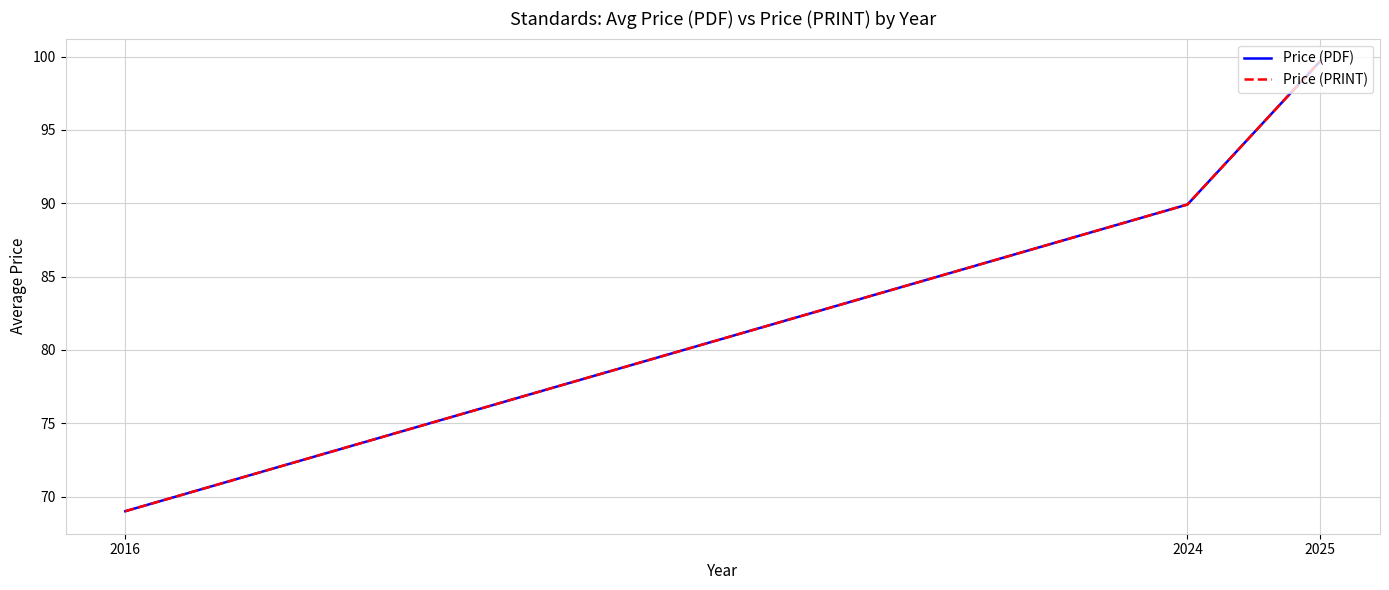

What is the maximum value shown in the chart?

99.7